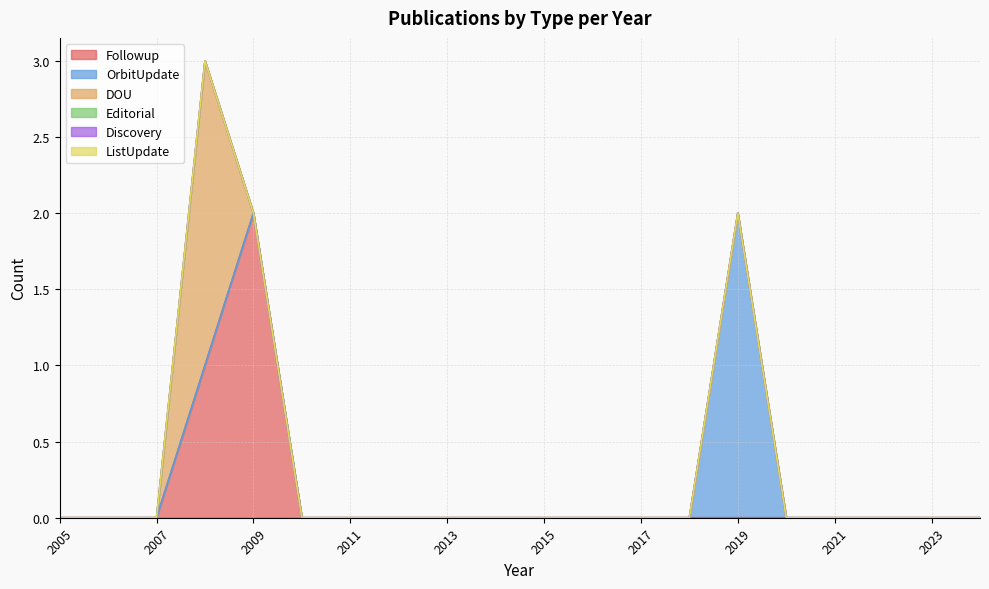

True or false: ListUpdate and DOU intersect in this chart.

False